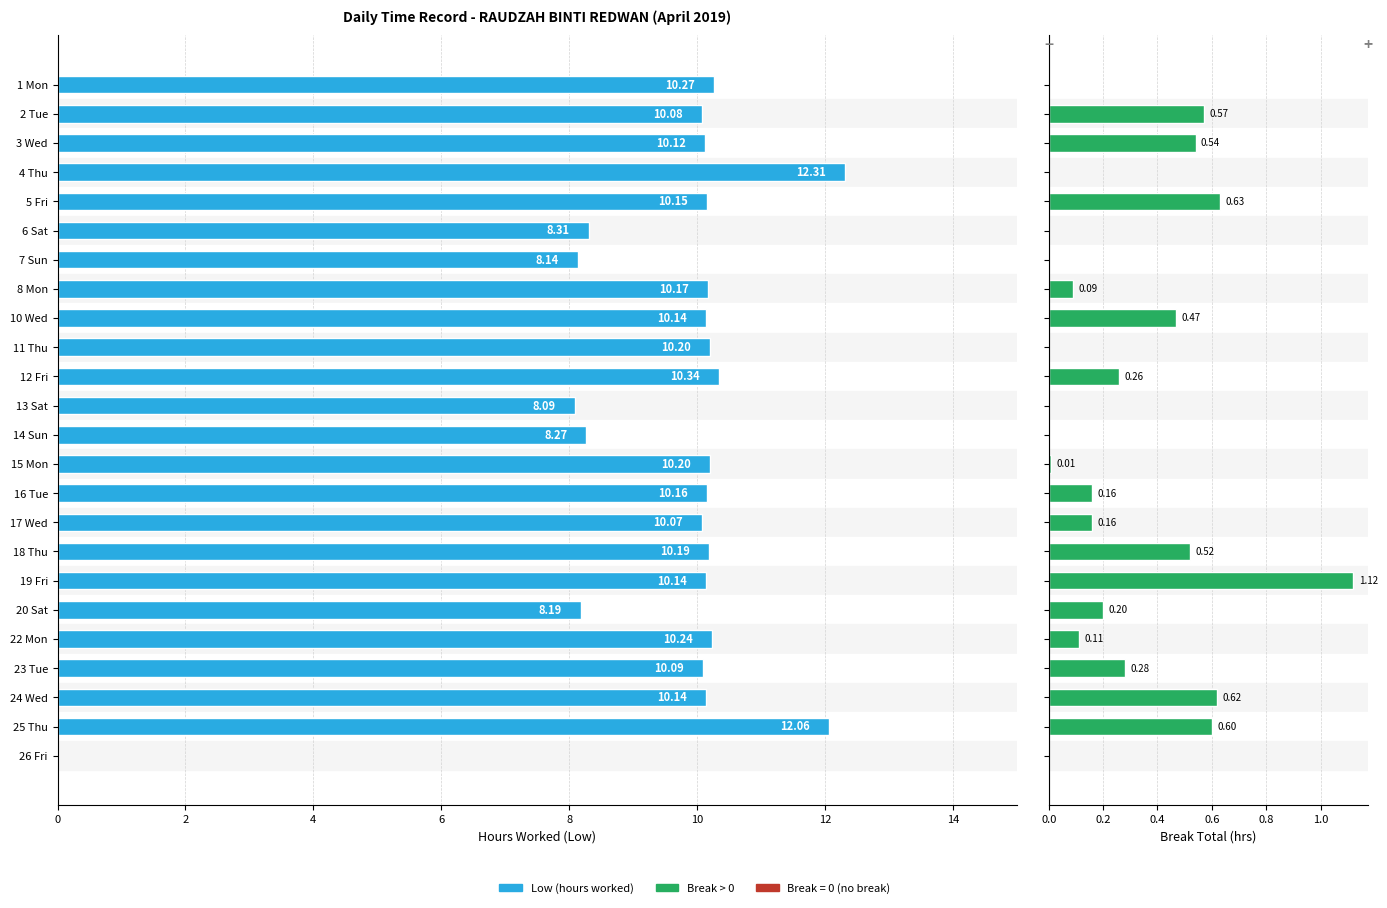

What is the value of the Break Total (hrs) bar at the 22nd from the left?

0.6